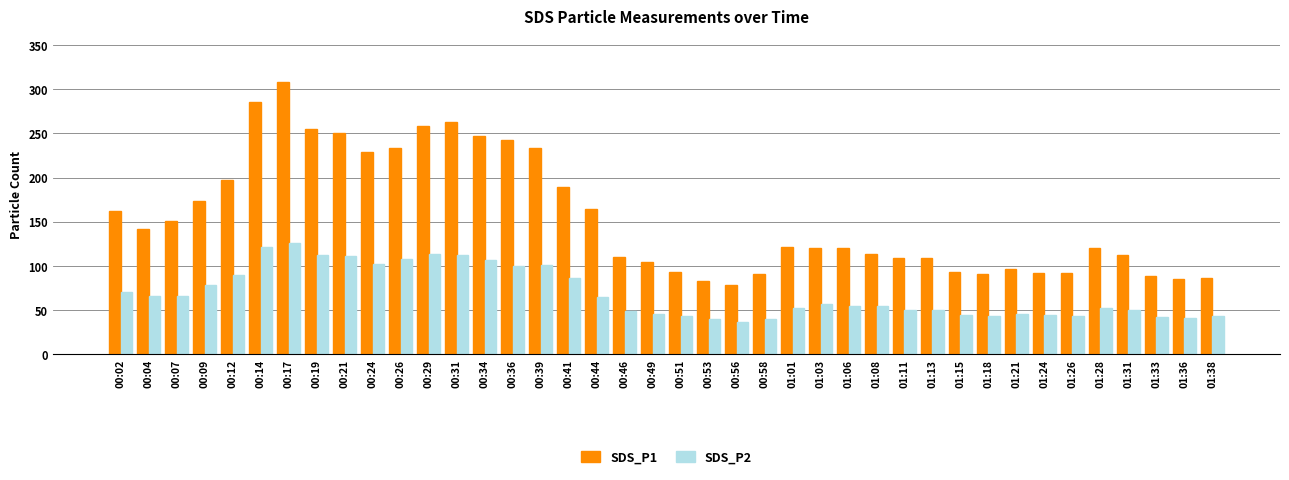

What is the average value of the SDS_P2 series?

69.0